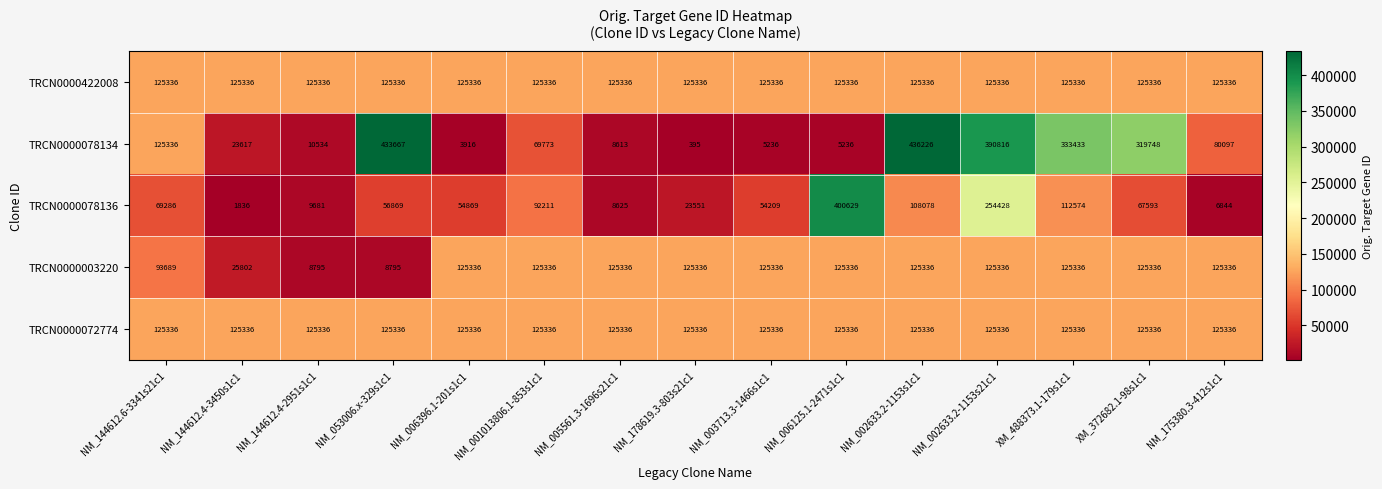

What is the total value across all series at NM_006396.1-201s1c1?

434793